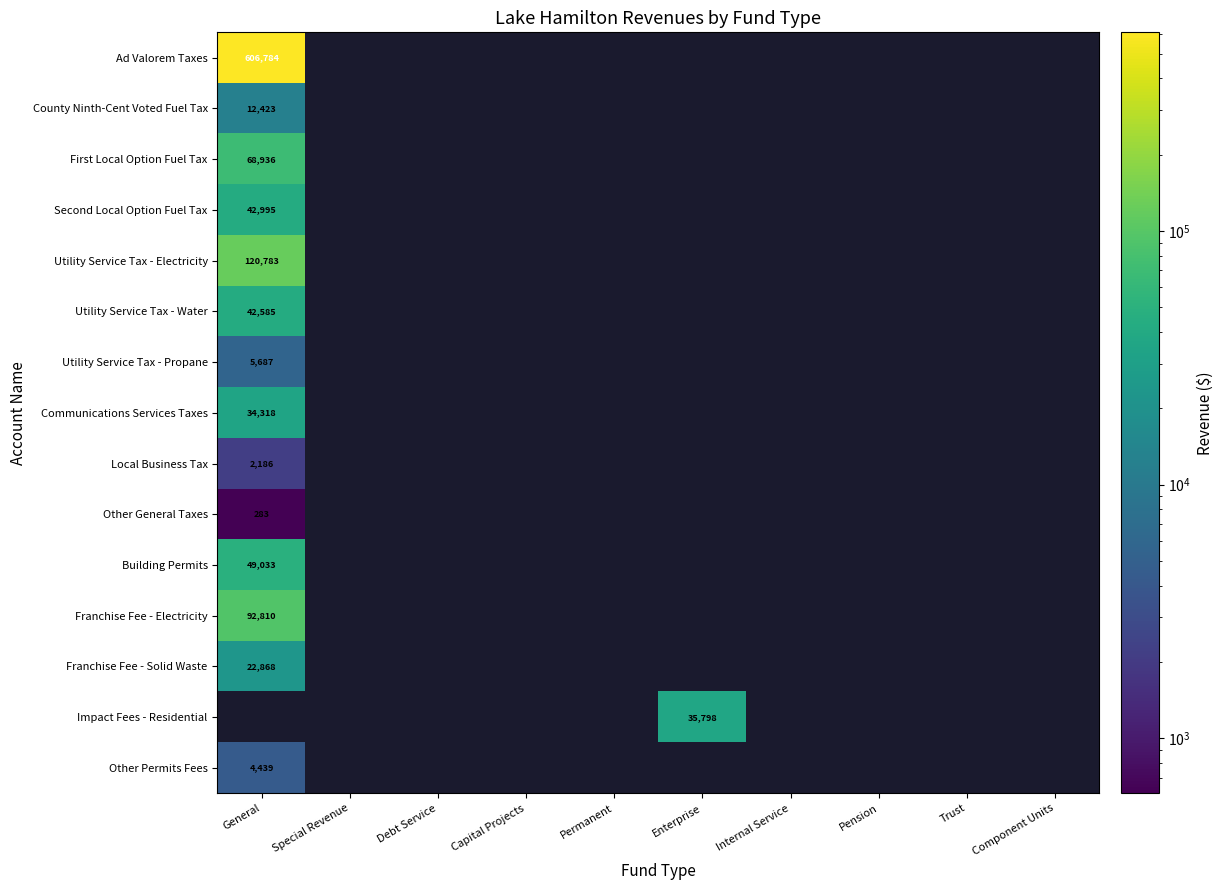

Rank the series by their maximum value, from lowest to highest.

Other General Taxes, Local Business Tax, Other Permits Fees, Utility Service Tax - Propane, County Ninth-Cent Voted Fuel Tax, Franchise Fee - Solid Waste, Communications Services Taxes, Impact Fees - Residential, Utility Service Tax - Water, Second Local Option Fuel Tax, Building Permits, First Local Option Fuel Tax, Franchise Fee - Electricity, Utility Service Tax - Electricity, Ad Valorem Taxes